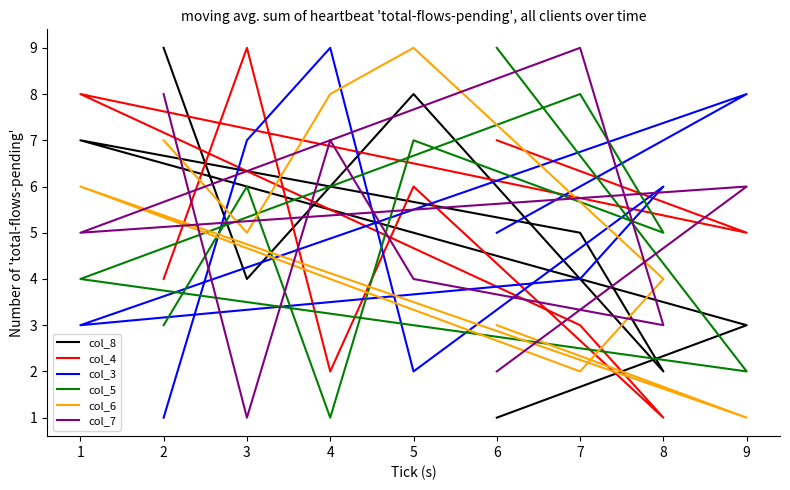

Which series has the widest spread of values?

col_8